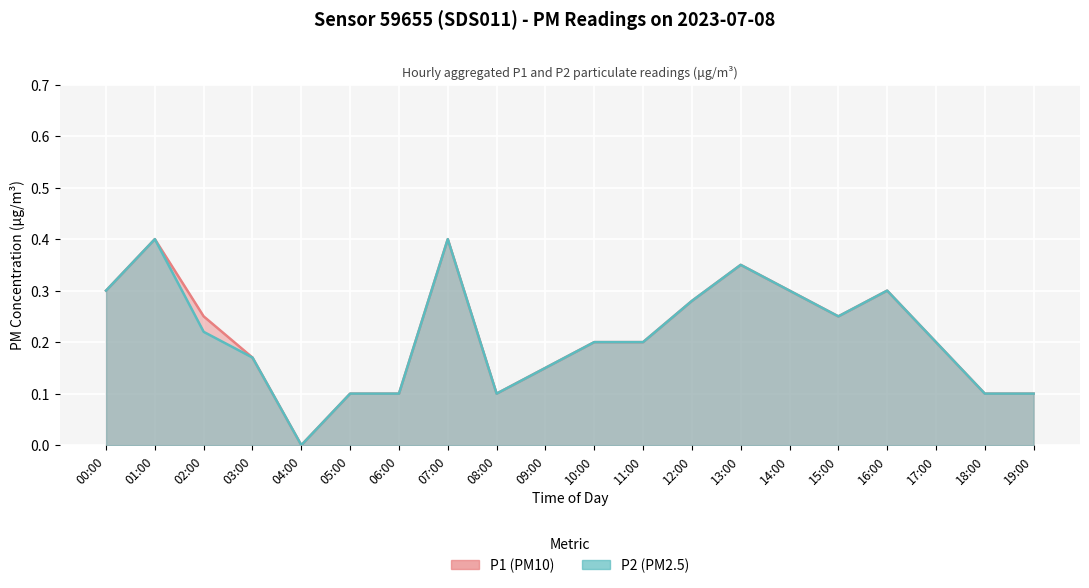

At how many categories does at least one series exceed 0?

19